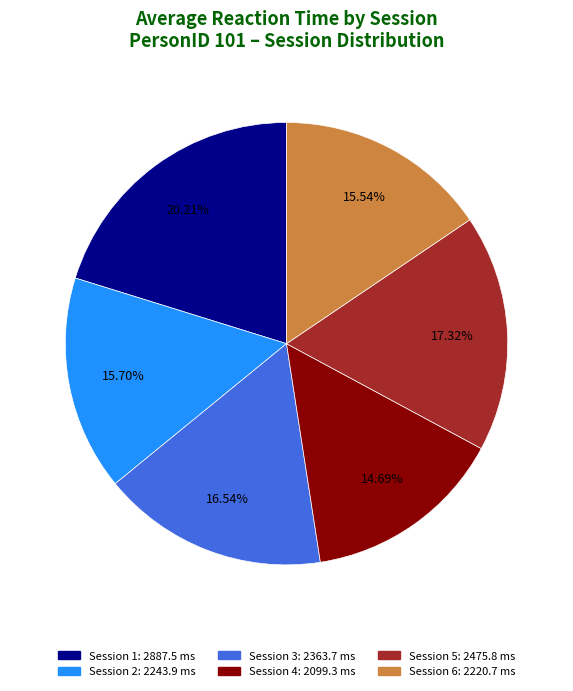

Is there a majority slice in this chart?

No